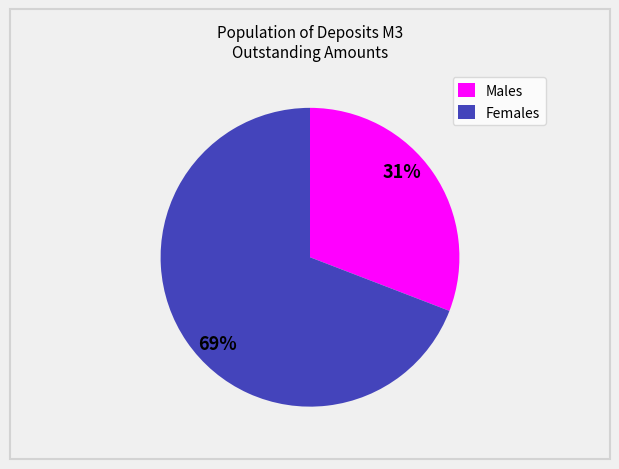

What is the largest slice in the pie chart?

Females